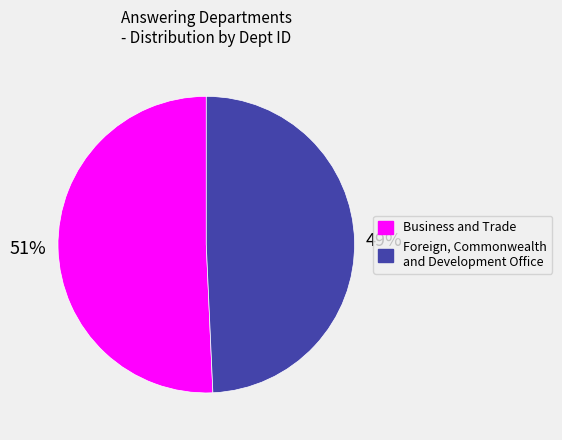

What percentage is the Foreign, Commonwealth and Development Office slice, to the nearest percent?

49%